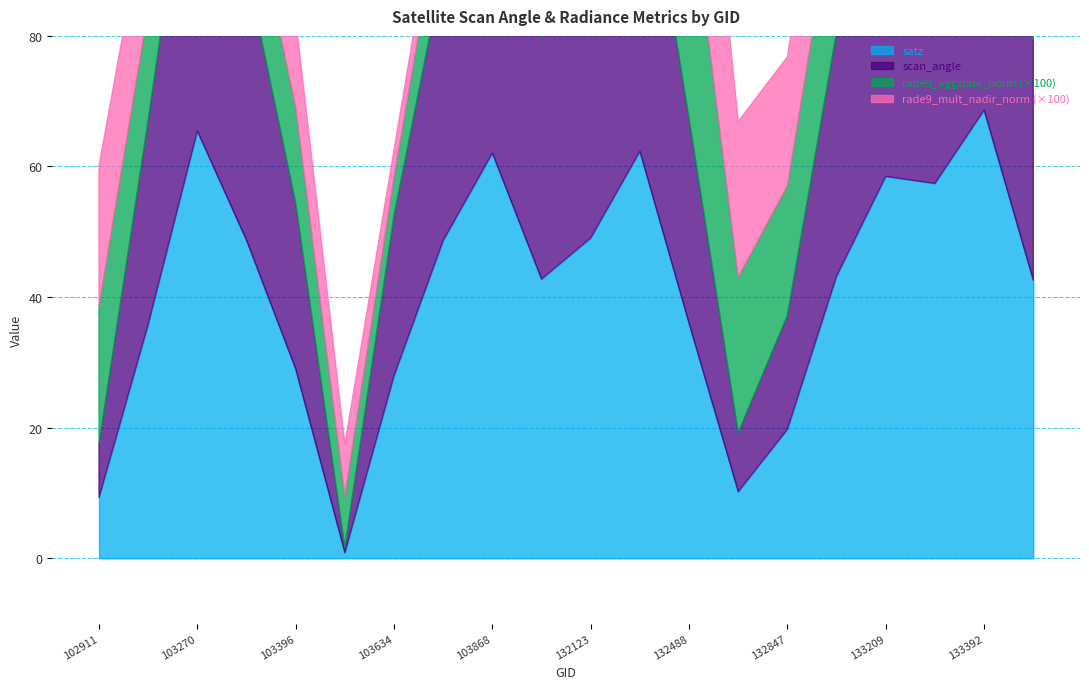

What is the lowest value of the rade9_aggzone_norm series?

0.1